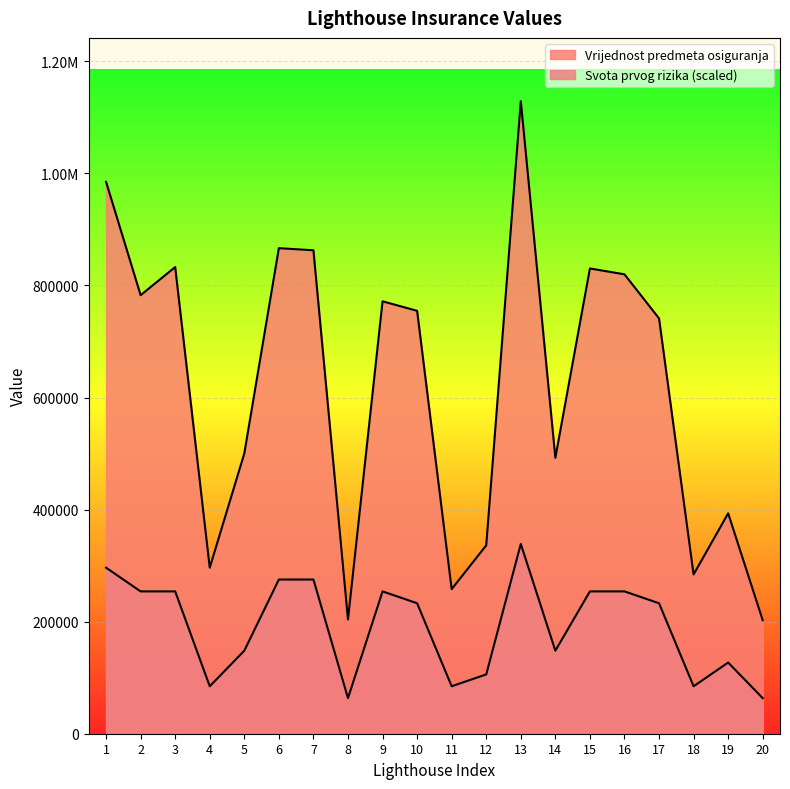

True or false: Vrijednost predmeta osiguranja and Svota prvog rizika intersect in this chart.

False